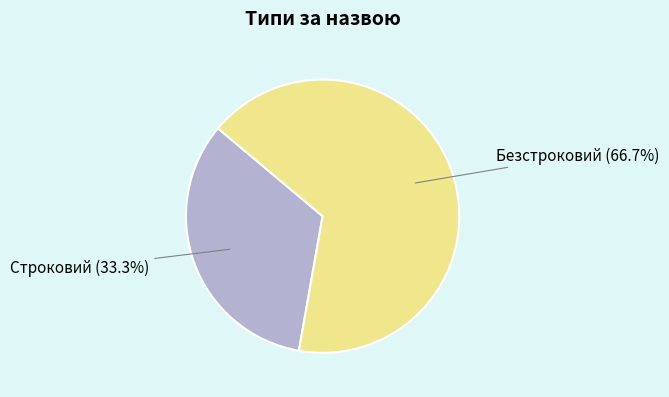

Which has a higher value, Строковий or Безстроковий?

Безстроковий